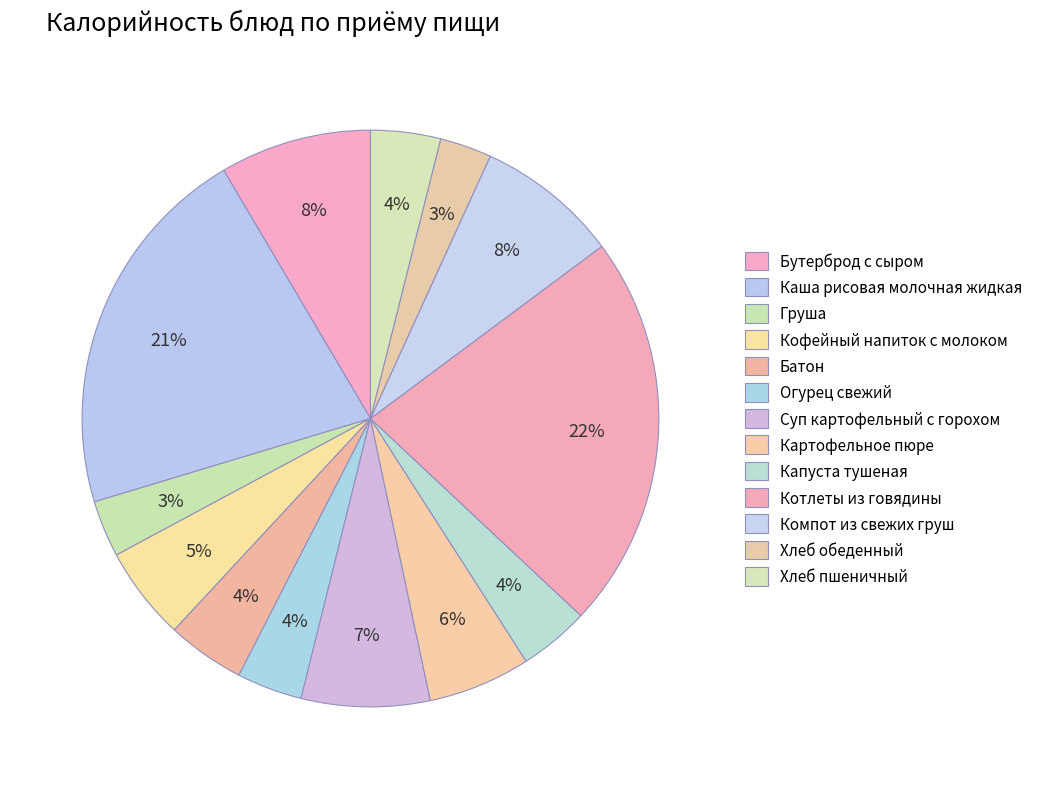

What is the total percentage of Бутерброд с сыром and Батон?

12.9%